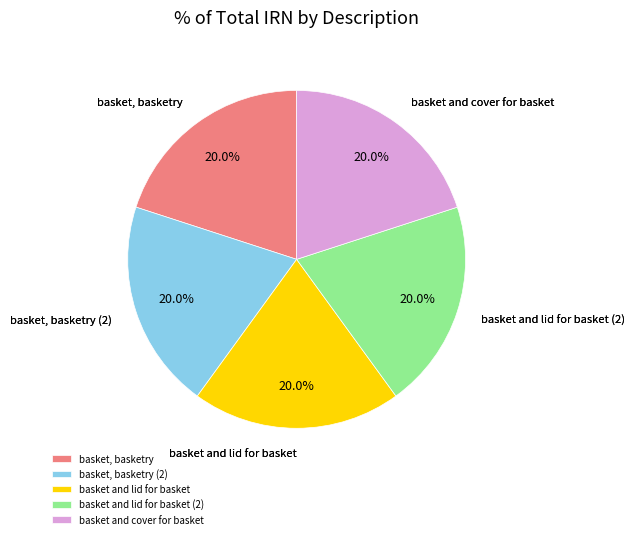

To the nearest percent, what is the combined percentage of basket, basketry and basket and lid for basket?

40%